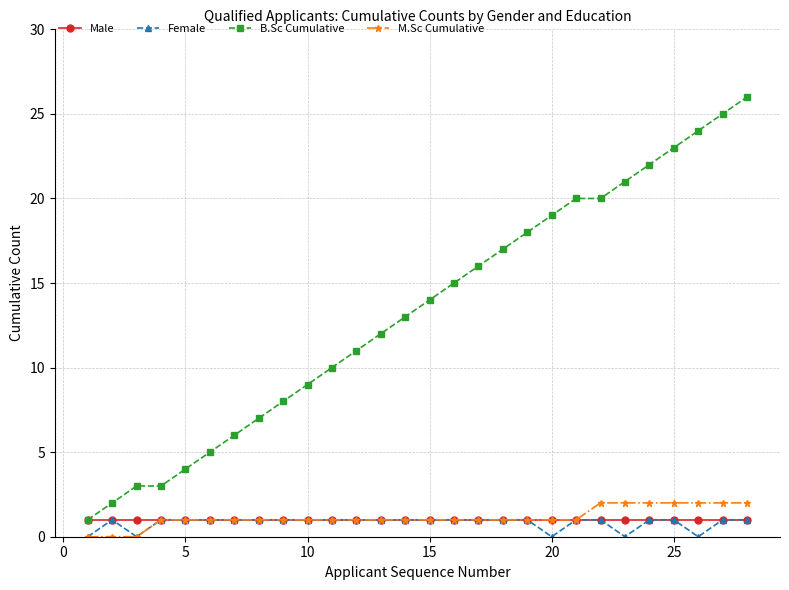

True or false: B.Sc Cumulative and Female cross at least once.

False